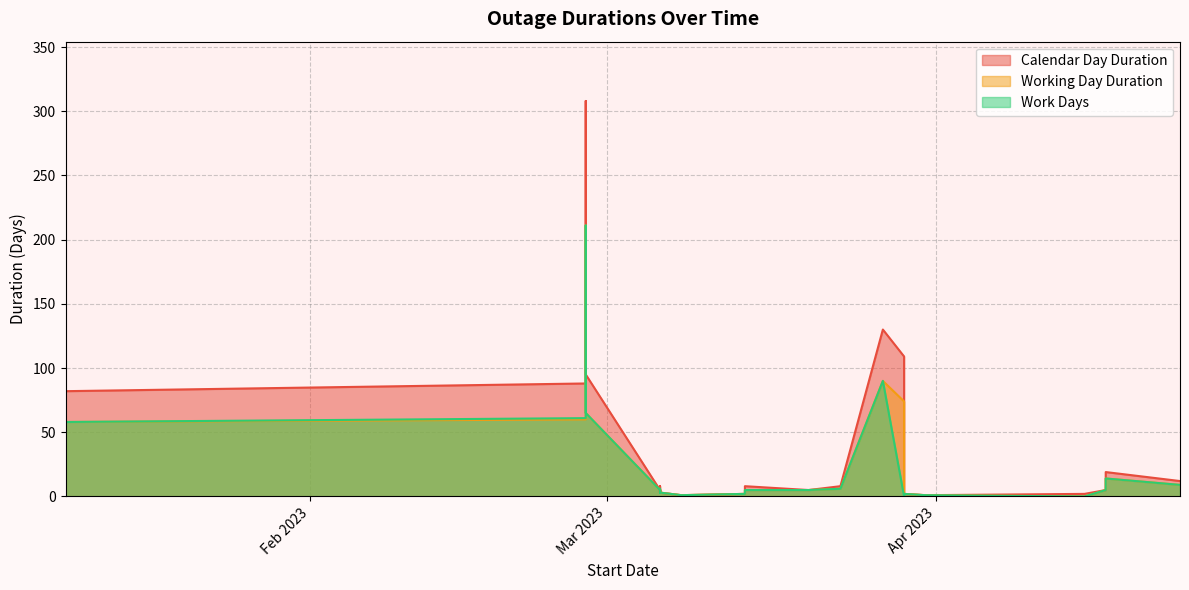

What is the value of the Calendar Day Duration point at the 2nd from the left?

88